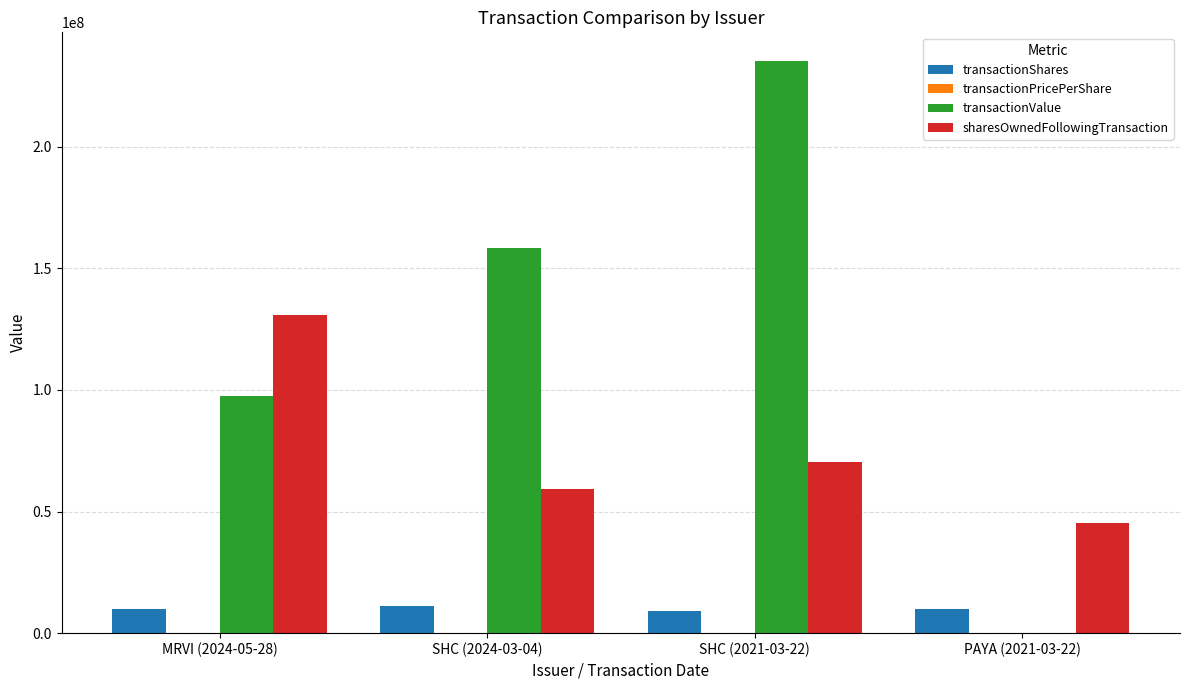

What is the total value across all series at SHC (2021-03-22)?

314608239.1